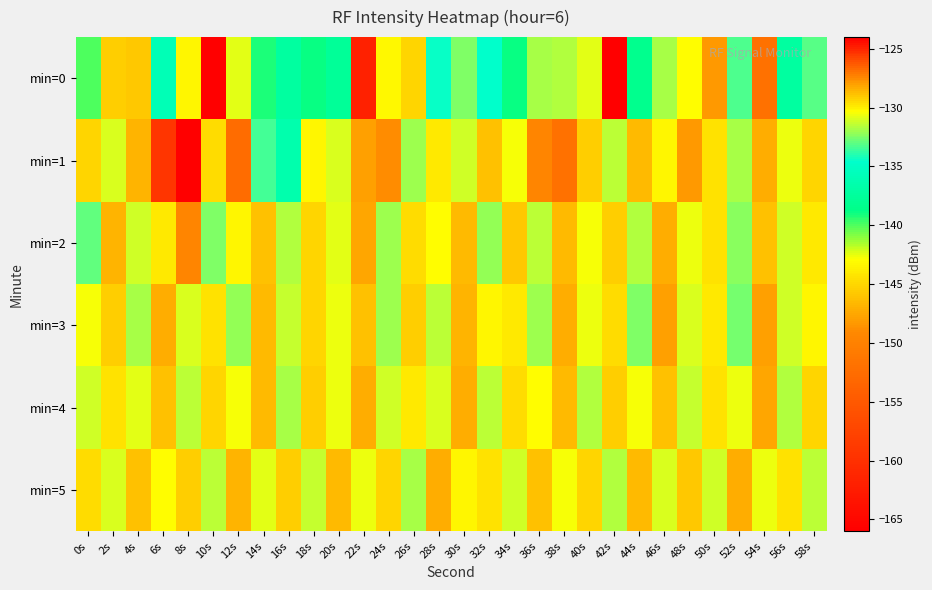

Reading left to right, extract all data points from this chart.

min=0: 0s=-140.0	2s=-129.1	4s=-129.0	6s=-135.9	8s=-130.2	10s=-165.9	12s=-130.9	14s=-139.2	16s=-137.2	18s=-138.8	20s=-137.7	22s=-124.9	24s=-143.2	26s=-129.3	28s=-134.5	30s=-132.4	32s=-134.5	34s=-138.9	36s=-131.8	38s=-131.6	40s=-130.8	42s=-124.2	44s=-138.3	46s=-131.8	48s=-130.3	50s=-127.9	52s=-133.3	54s=-126.8	56s=-137.3	58s=-133.1
min=1: 0s=-129.3	2s=-131.0	4s=-128.5	6s=-125.4	8s=-123.7	10s=-129.5	12s=-152.7	14s=-133.5	16s=-136.3	18s=-130.1	20s=-131.0	22s=-128.0	24s=-127.5	26s=-132.0	28s=-129.8	30s=-131.2	32s=-128.9	34s=-130.5	36s=-127.3	38s=-126.8	40s=-129.1	42s=-131.4	44s=-128.7	46s=-130.2	48s=-127.9	50s=-129.6	52s=-131.8	54s=-128.3	56s=-130.7	58s=-129.4
min=2: 0s=-133.0	2s=-128.5	4s=-131.2	6s=-129.8	8s=-127.3	10s=-132.5	12s=-130.1	14s=-128.9	16s=-131.6	18s=-129.3	20s=-130.8	22s=-128.2	24s=-131.9	26s=-129.5	28s=-130.3	30s=-128.7	32s=-132.1	34s=-129.0	36s=-131.4	38s=-128.6	40s=-130.5	42s=-129.2	44s=-131.7	46s=-128.4	48s=-130.6	50s=-129.7	52s=-132.3	54s=-128.8	56s=-131.1	58s=-129.9
min=3: 0s=-130.5	2s=-129.1	4s=-131.8	6s=-128.4	8s=-130.9	10s=-129.6	12s=-132.2	14s=-128.7	16s=-131.3	18s=-129.4	20s=-130.7	22s=-128.9	24s=-132.0	26s=-129.2	28s=-131.5	30s=-128.5	32s=-130.2	34s=-129.8	36s=-131.9	38s=-128.3	40s=-130.6	42s=-129.5	44s=-132.4	46s=-128.1	48s=-131.0	50s=-129.9	52s=-132.6	54s=-128.0	56s=-131.2	58s=-130.1
min=4: 0s=-131.2	2s=-129.7	4s=-130.8	6s=-128.9	8s=-131.5	10s=-129.3	12s=-130.4	14s=-128.6	16s=-131.8	18s=-129.1	20s=-130.6	22s=-128.3	24s=-131.1	26s=-129.8	28s=-130.9	30s=-128.4	32s=-131.4	34s=-129.5	36s=-130.3	38s=-128.7	40s=-131.7	42s=-129.2	44s=-130.5	46s=-128.8	48s=-131.3	50s=-129.6	52s=-130.7	54s=-128.2	56s=-131.6	58s=-129.4
min=5: 0s=-129.5	2s=-131.0	4s=-128.8	6s=-130.3	8s=-129.2	10s=-131.5	12s=-128.5	14s=-130.8	16s=-129.1	18s=-131.3	20s=-128.7	22s=-130.6	24s=-129.4	26s=-131.8	28s=-128.3	30s=-130.1	32s=-129.7	34s=-131.2	36s=-128.9	38s=-130.4	40s=-129.3	42s=-131.6	44s=-128.6	46s=-130.9	48s=-129.0	50s=-131.1	52s=-128.4	54s=-130.7	56s=-129.6	58s=-131.4